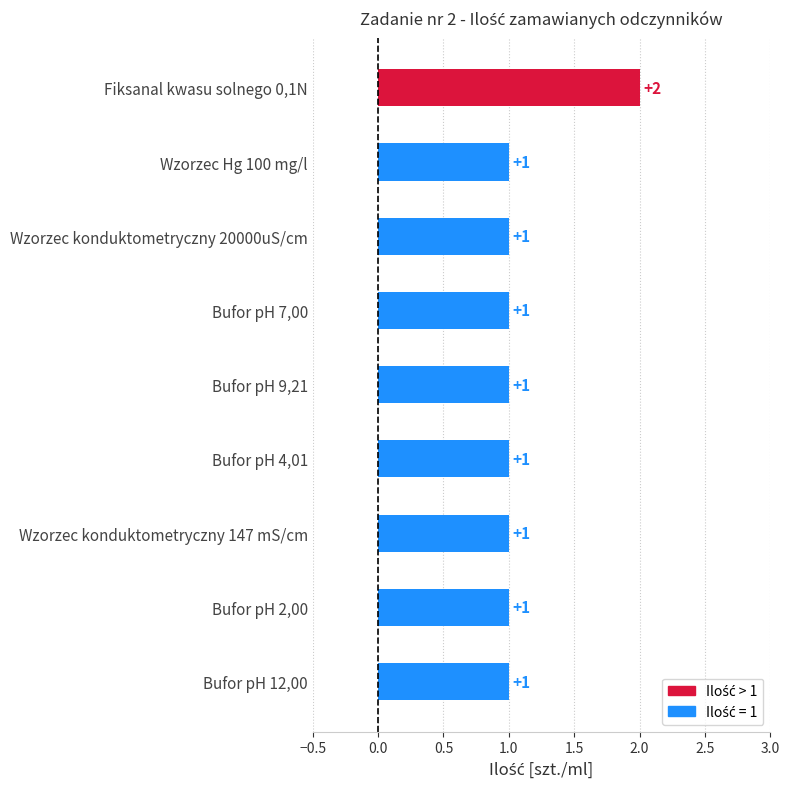

Are the bars grouped side by side (vs. stacked)?

No